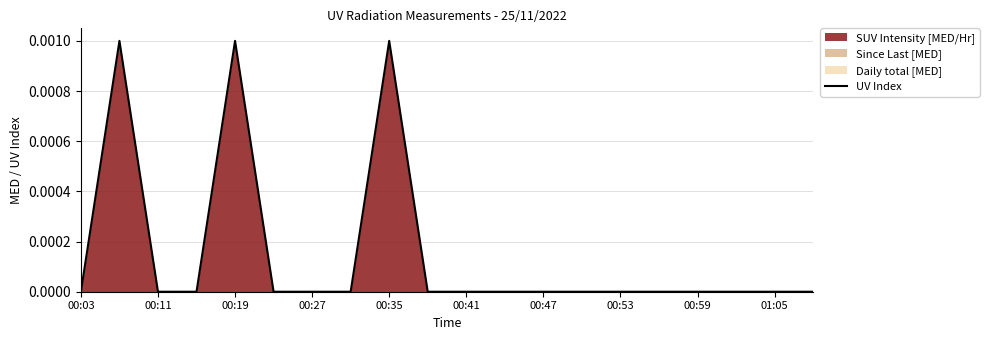

Which has a higher value, 00:27 or 00:35?

00:35